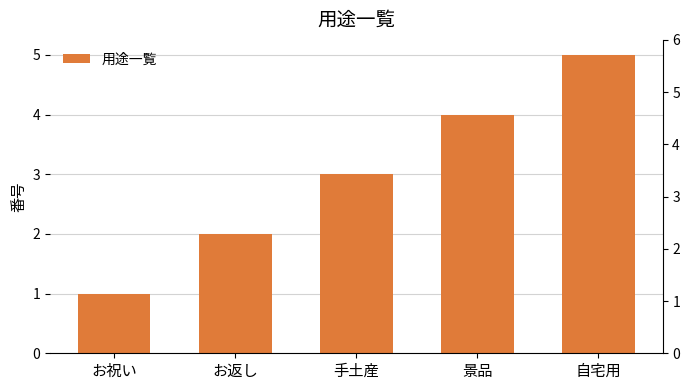

What is the difference between the maximum and second lowest values?

3